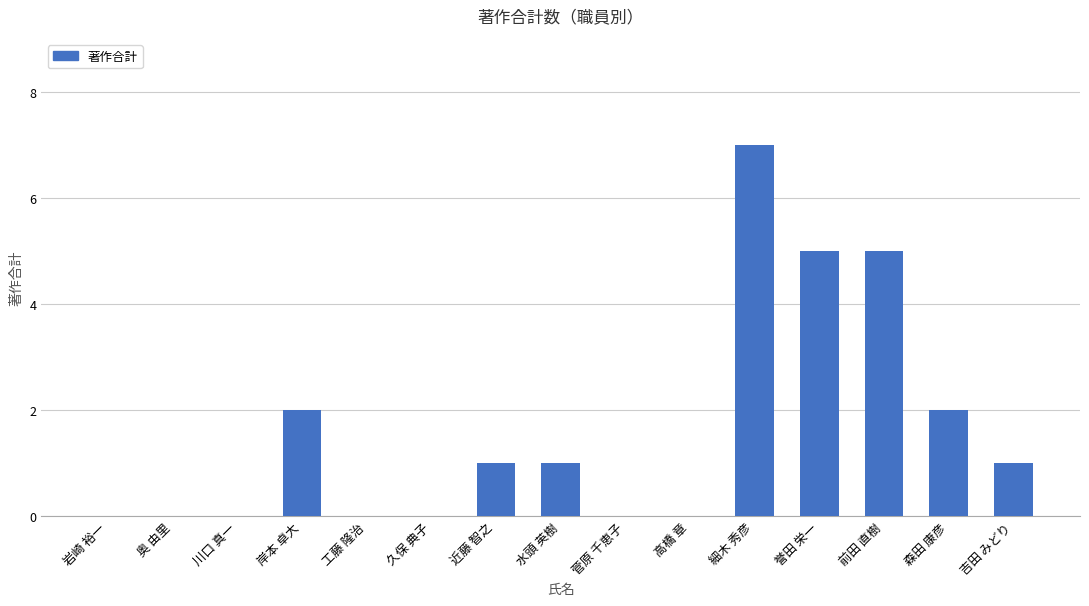

What is the change in value from 岩崎 裕一 to 細木 秀彦?

+7